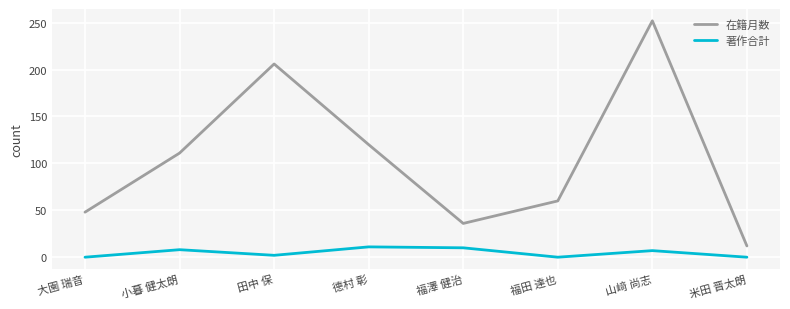

What value does the 著作合計 series have at 田中 保?

2